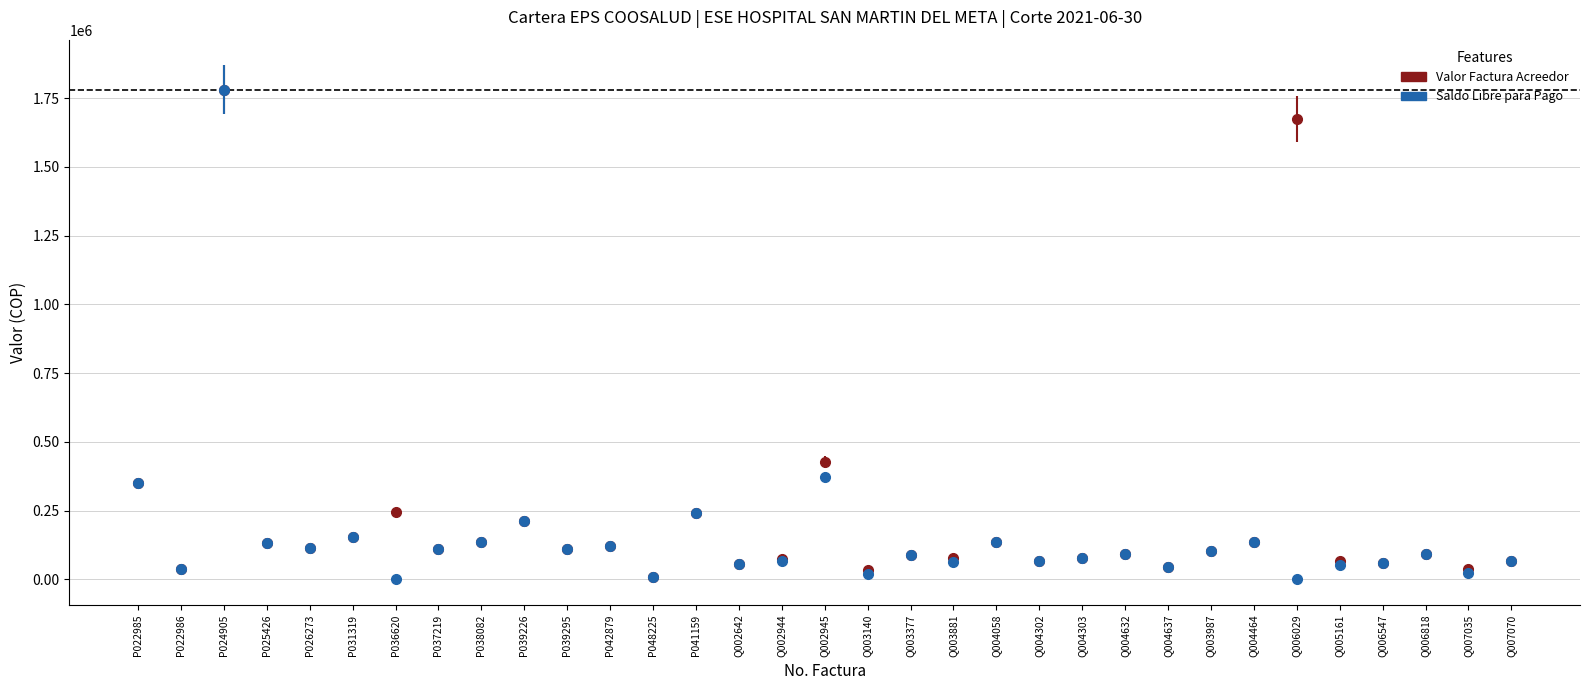

Between P042879 and Q002945, which series saw the biggest shift?

Valor Factura Acreedor